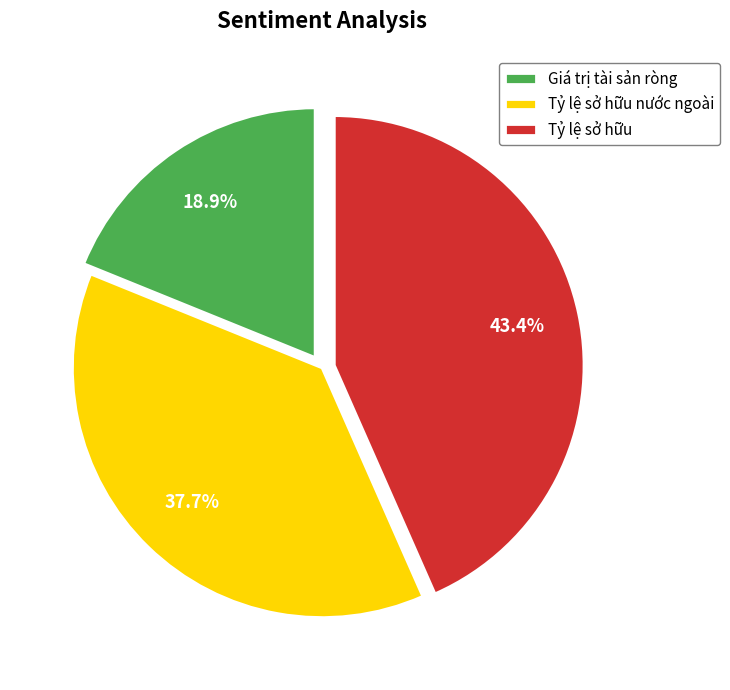

Is there any slice that represents more than half of the pie?

No